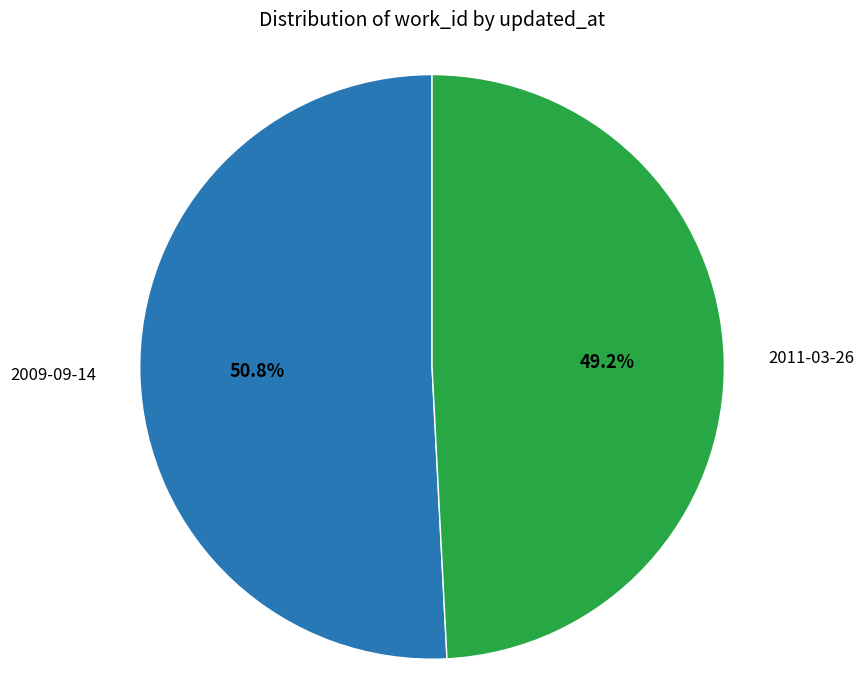

Does 2009-09-14 account for over 50% of the chart?

Yes